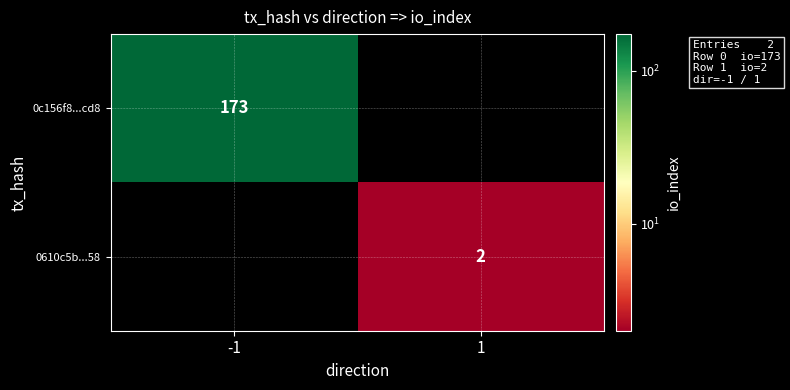

The 0610c5b...58 series shows 3 at 1. True or false?

False